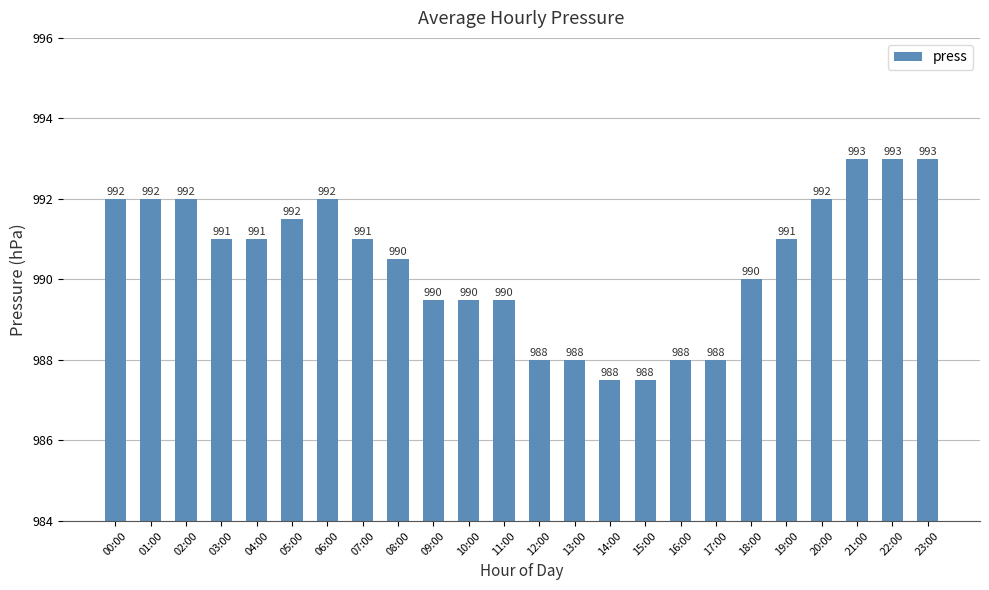

Approximately how many times larger is the value at 20:00 compared to 21:00?

1.0